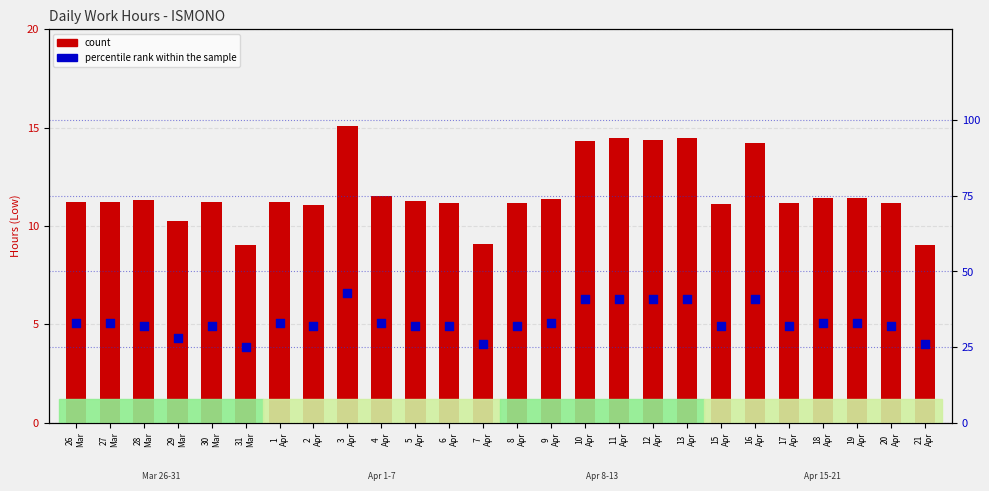

At how many categories does at least one series exceed 27?

23